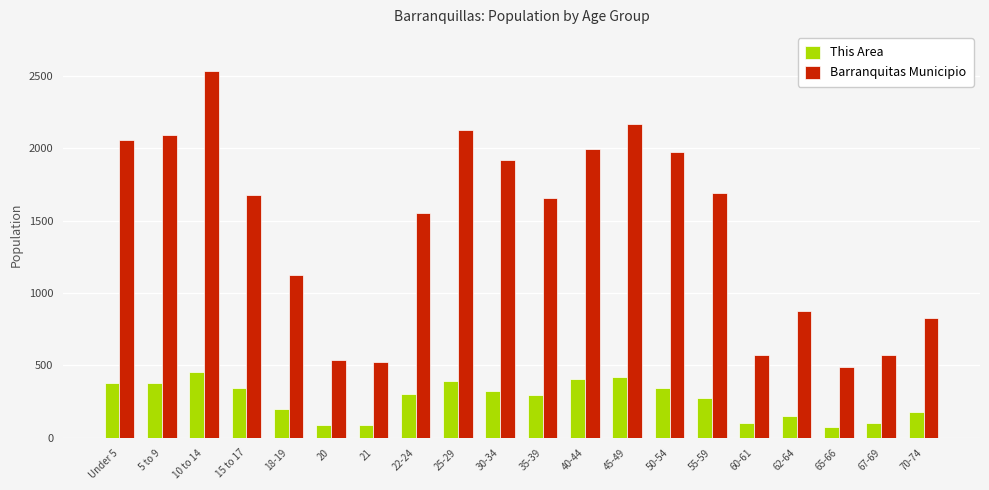

What is the difference between the This Area values at 45-49 and 5 to 9?

42